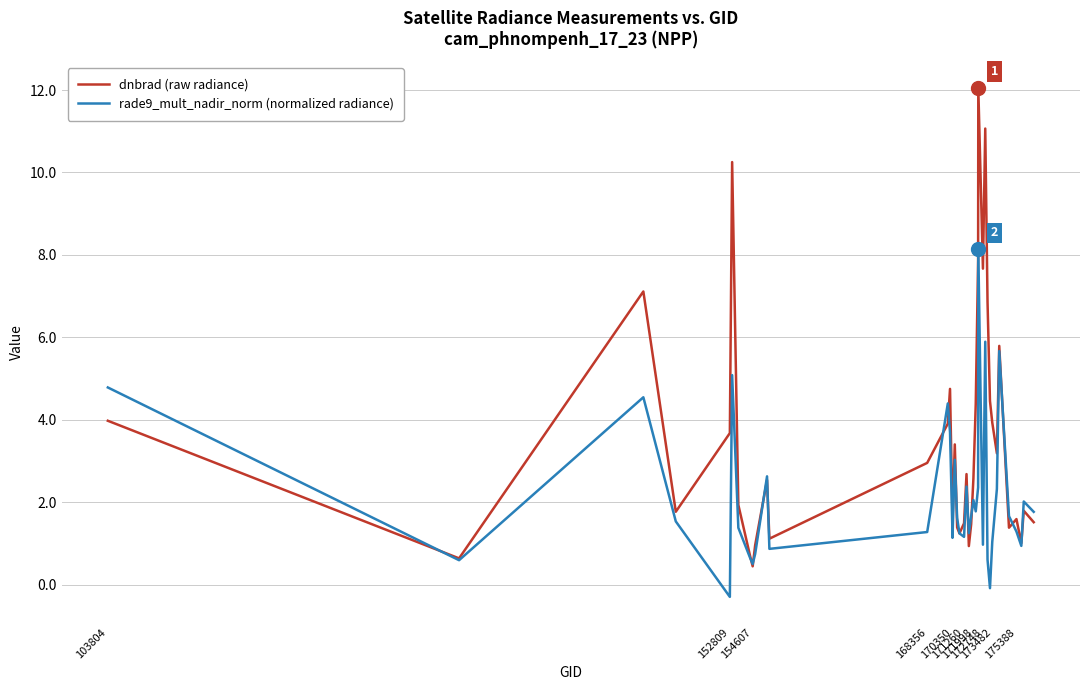

Which series has the largest total across all categories?

dnbrad (raw radiance)